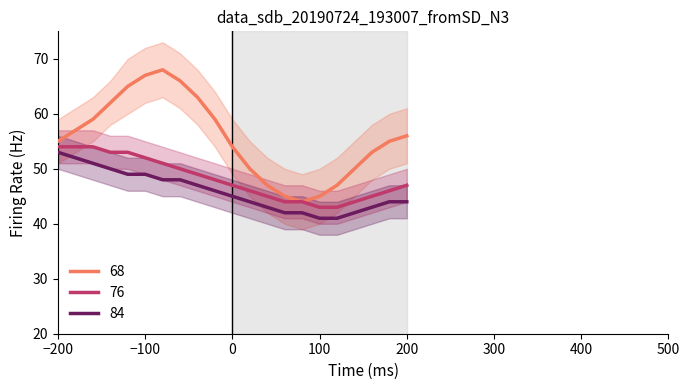

What is the minimum value for 84?

41